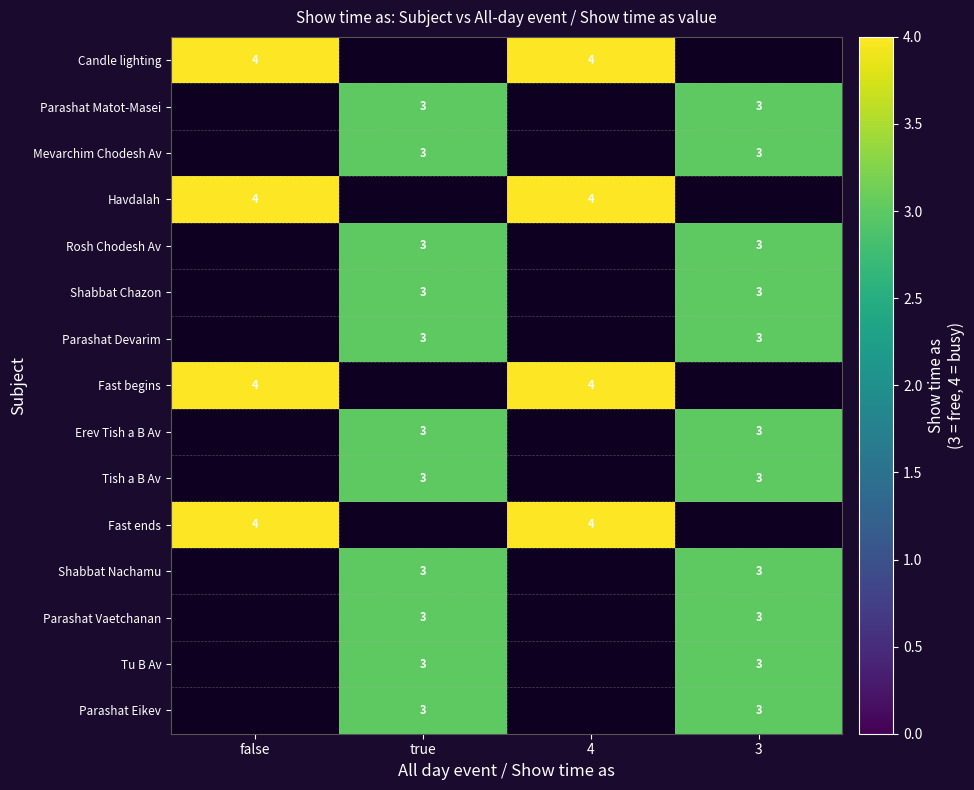

The value of Parashat Devarim at 3 is 3. True or false?

True